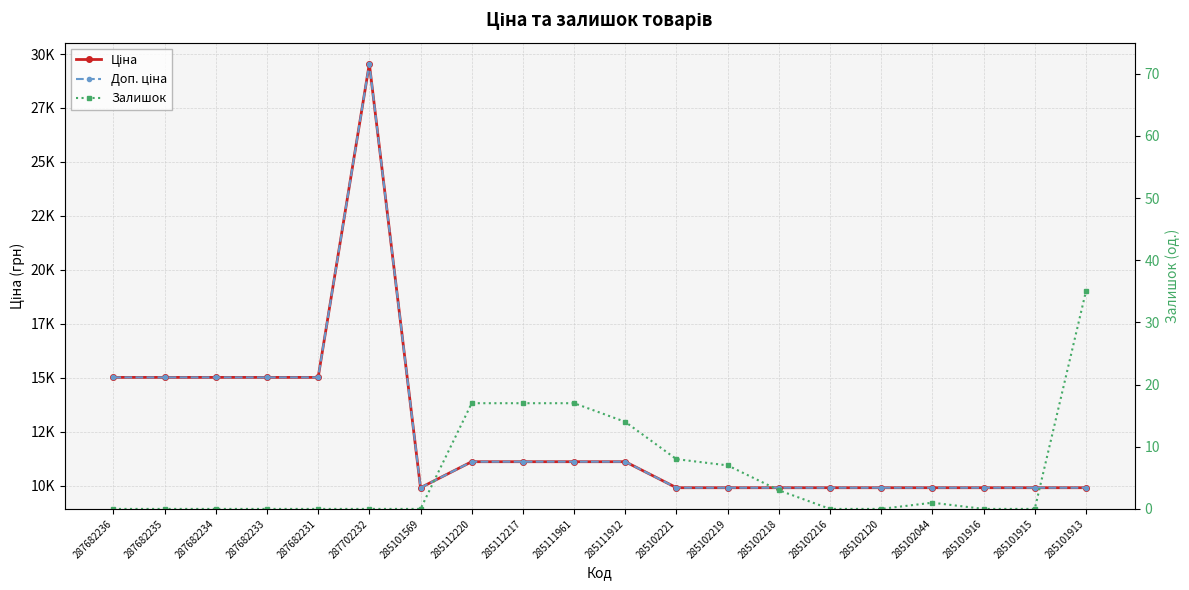

What is the minimum value for Доп. ціна?

9908.5